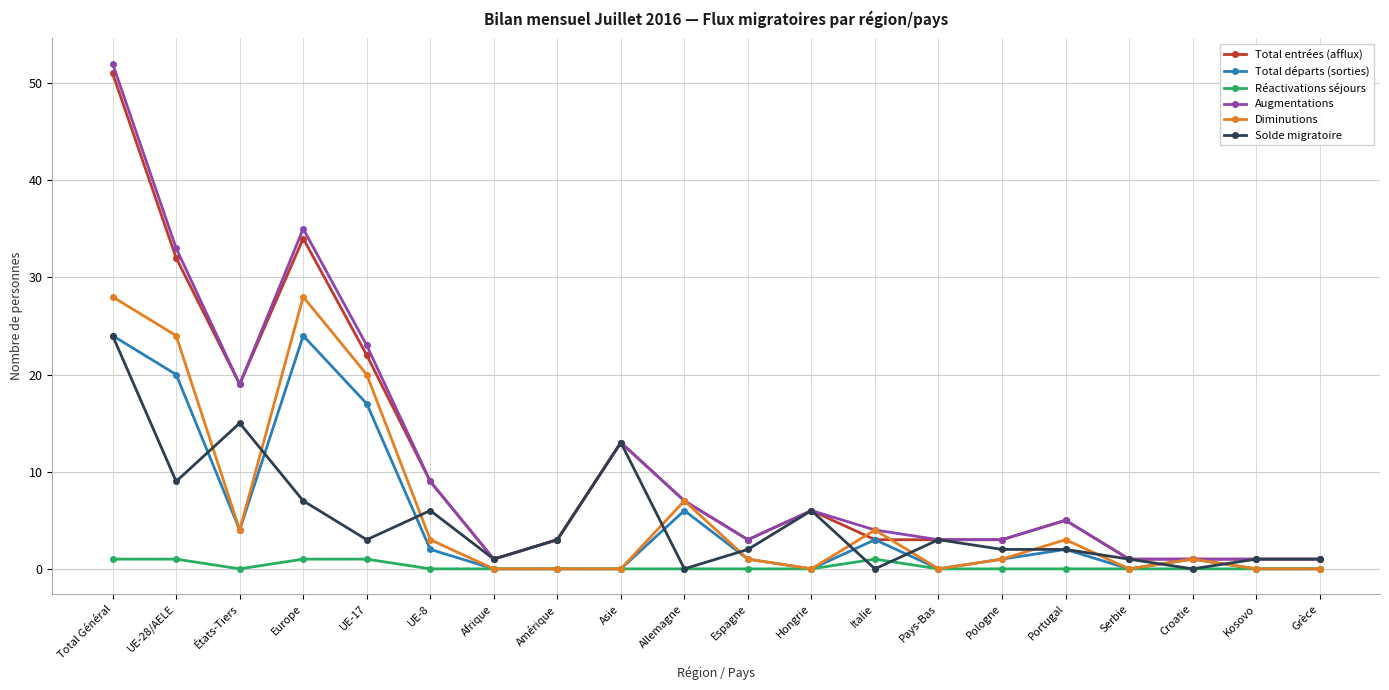

Is it true that Diminutions equals 7 at Allemagne?

True